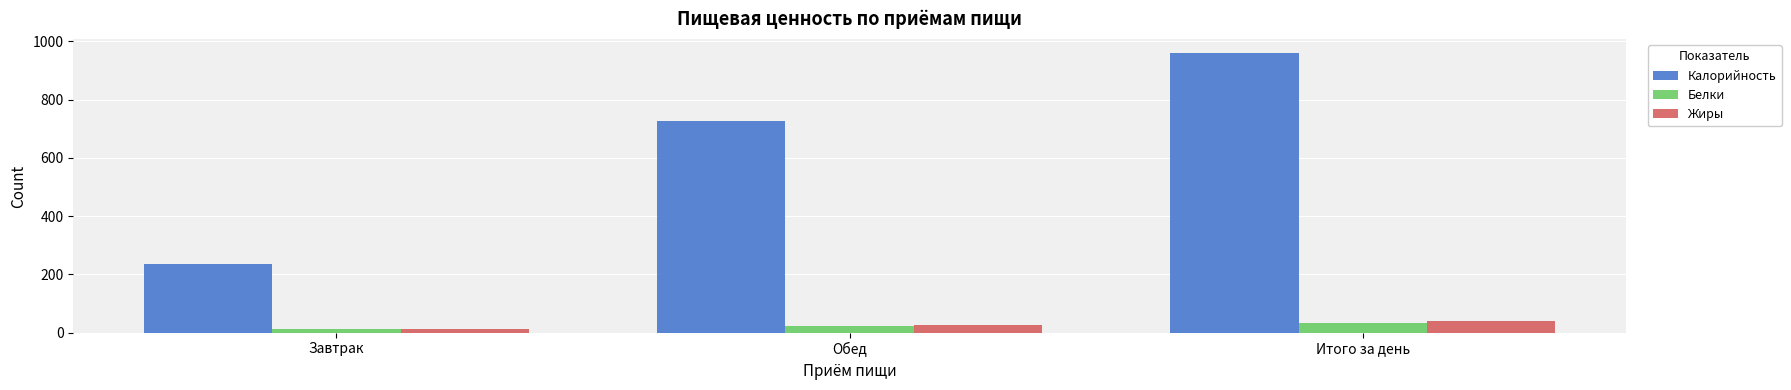

How many categories are shown in the chart?

3